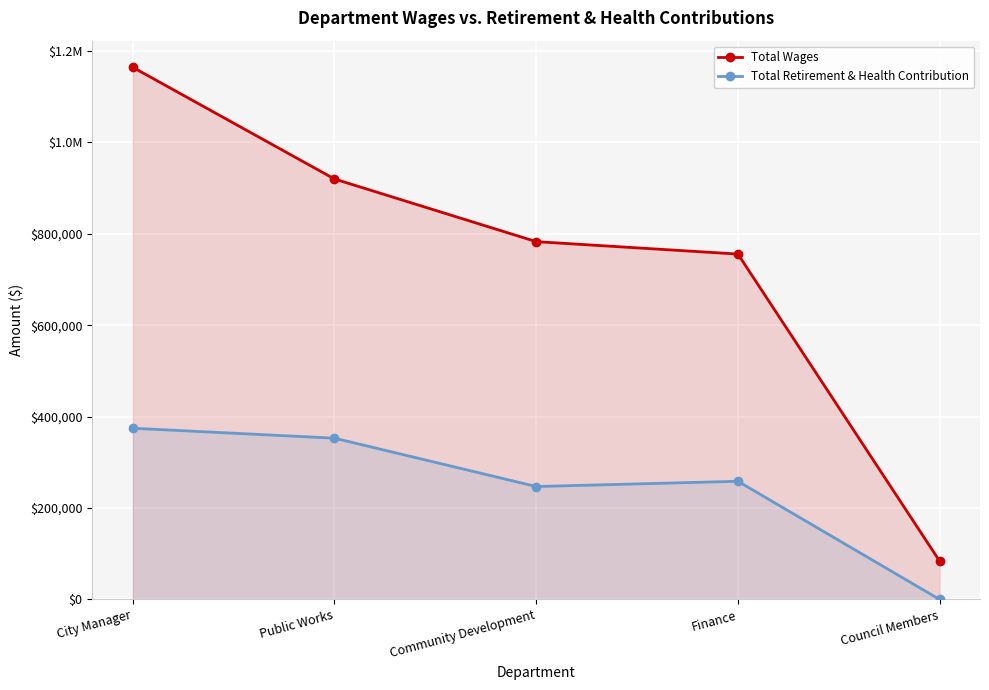

Is it true that Total Wages equals 1164184 at City Manager?

True